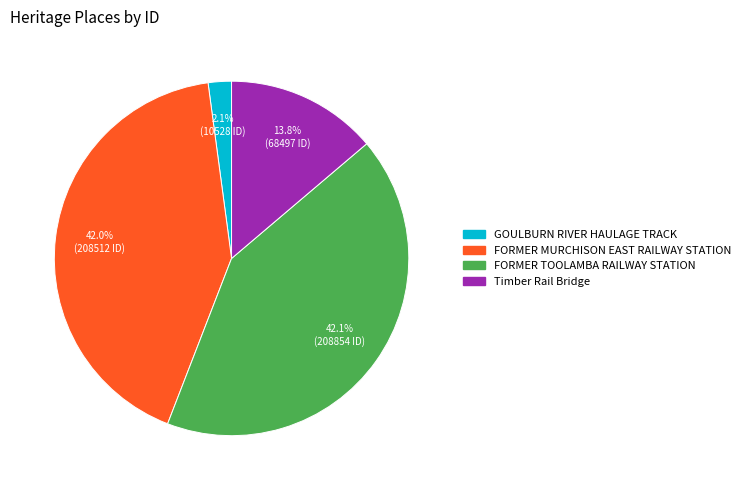

Between GOULBURN RIVER HAULAGE TRACK and Timber Rail Bridge, which is larger?

Timber Rail Bridge